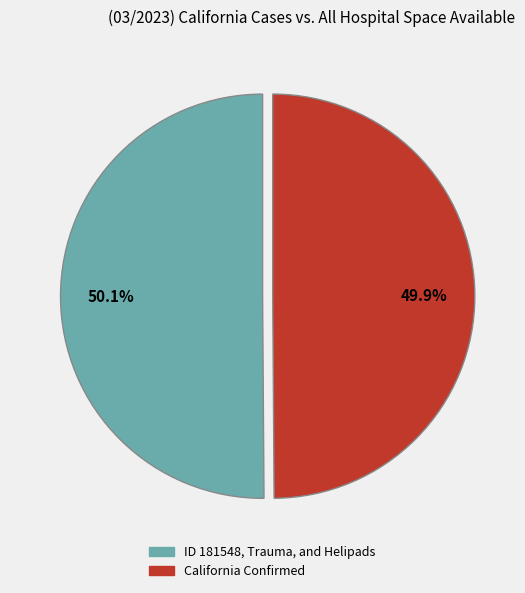

How many slices are in this pie chart?

2